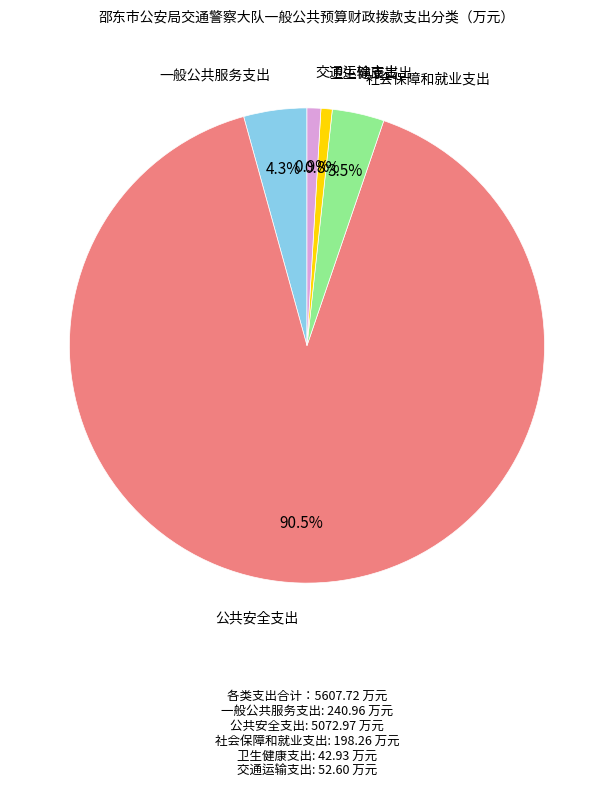

Which slice is the largest?

公共安全支出